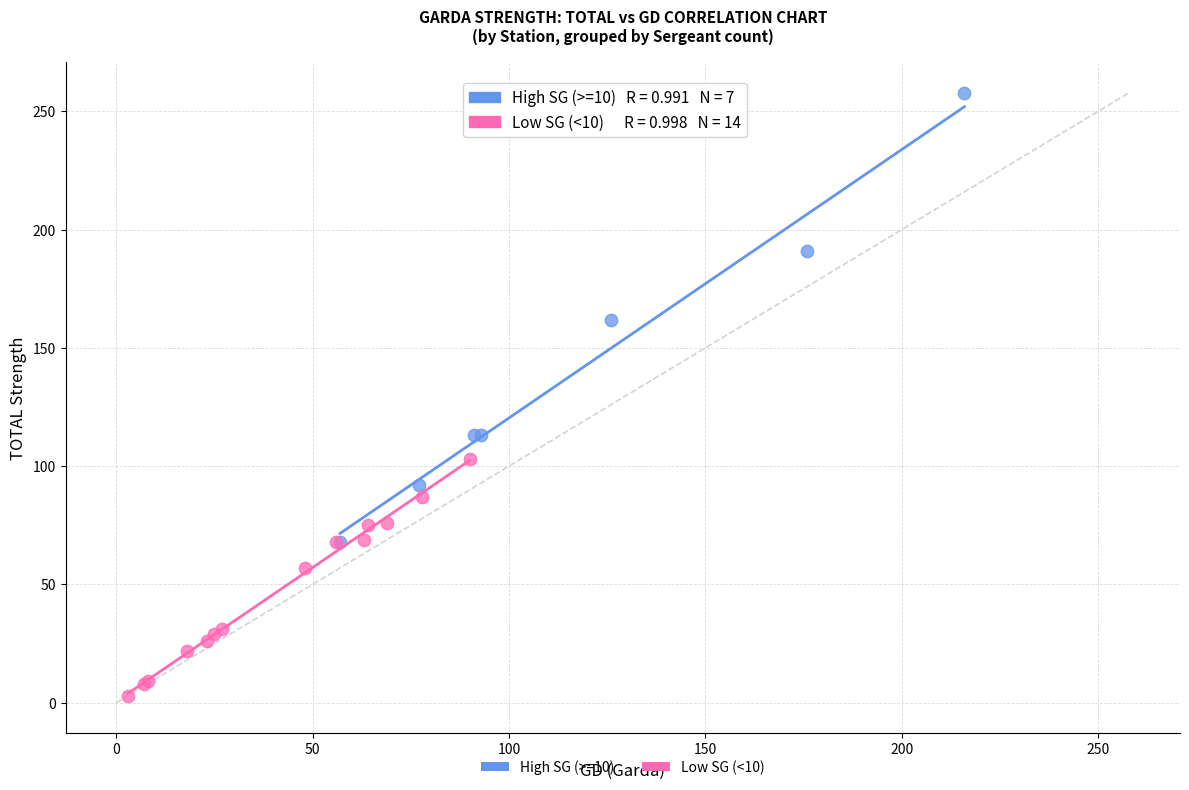

What are all the series names shown in the legend?

High SG (>=10), Low SG (<10)